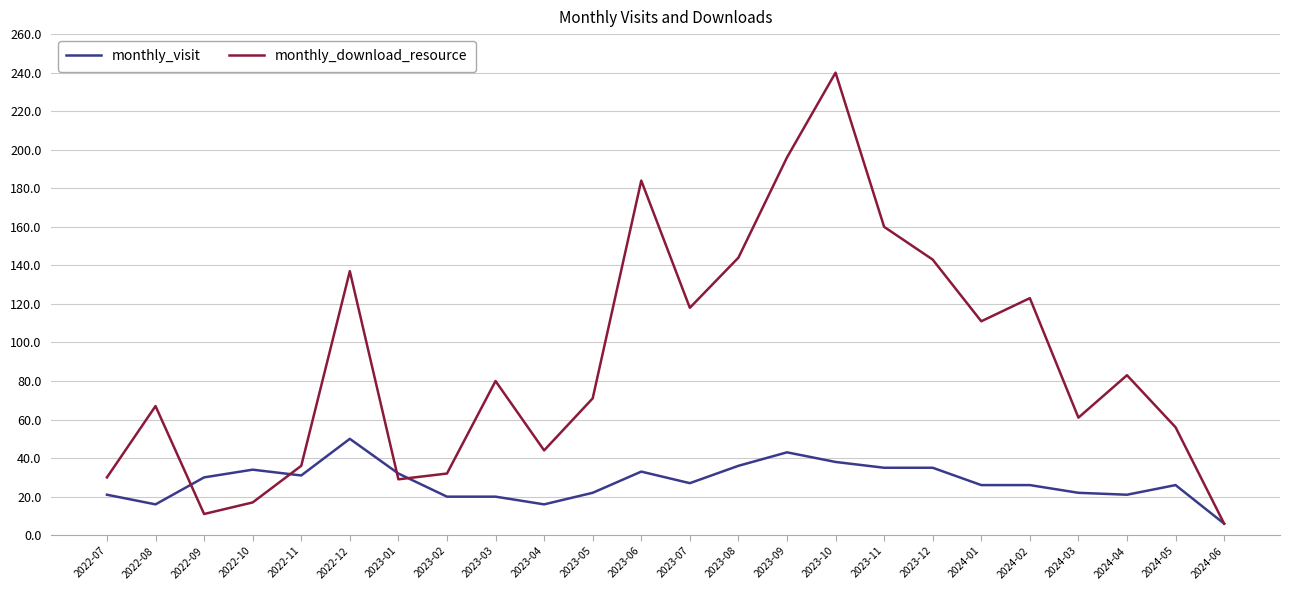

What is the highest value of the monthly_download_resource series?

240